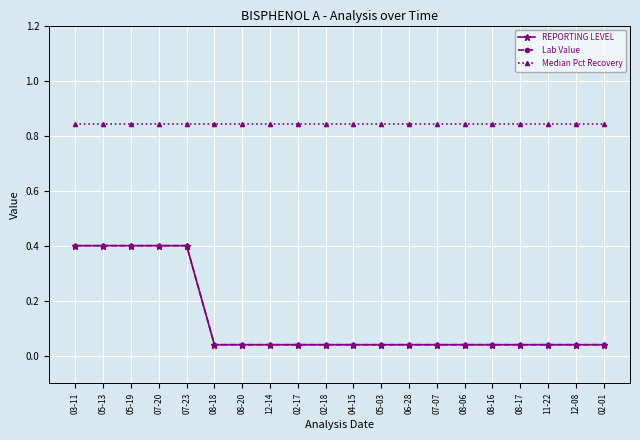

Between 05-13 and 05-03, which series saw the biggest shift?

REPORTING LEVEL